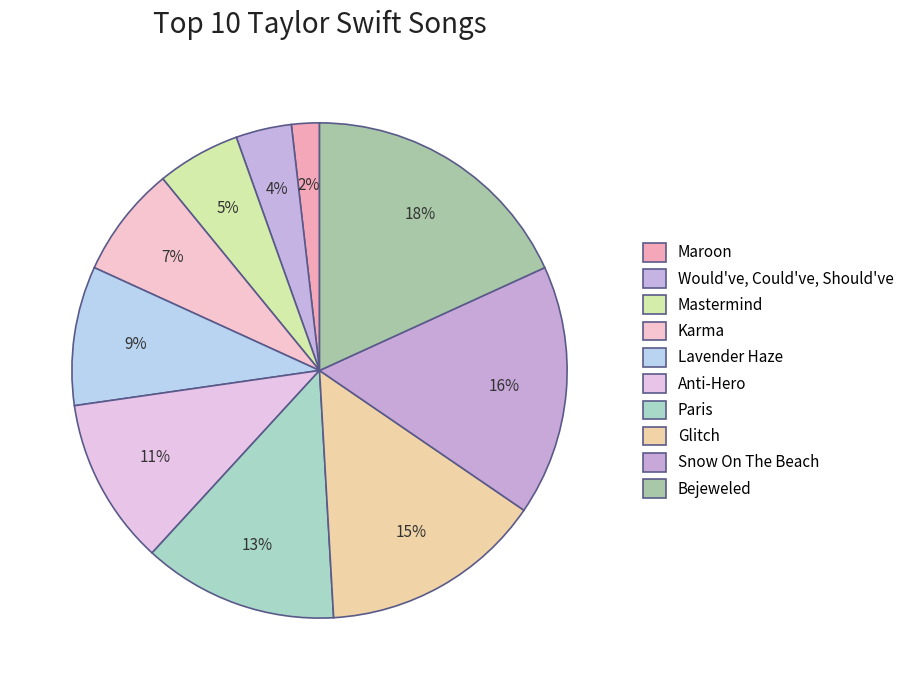

Is it true that Lavender Haze is 1% of the pie?

False